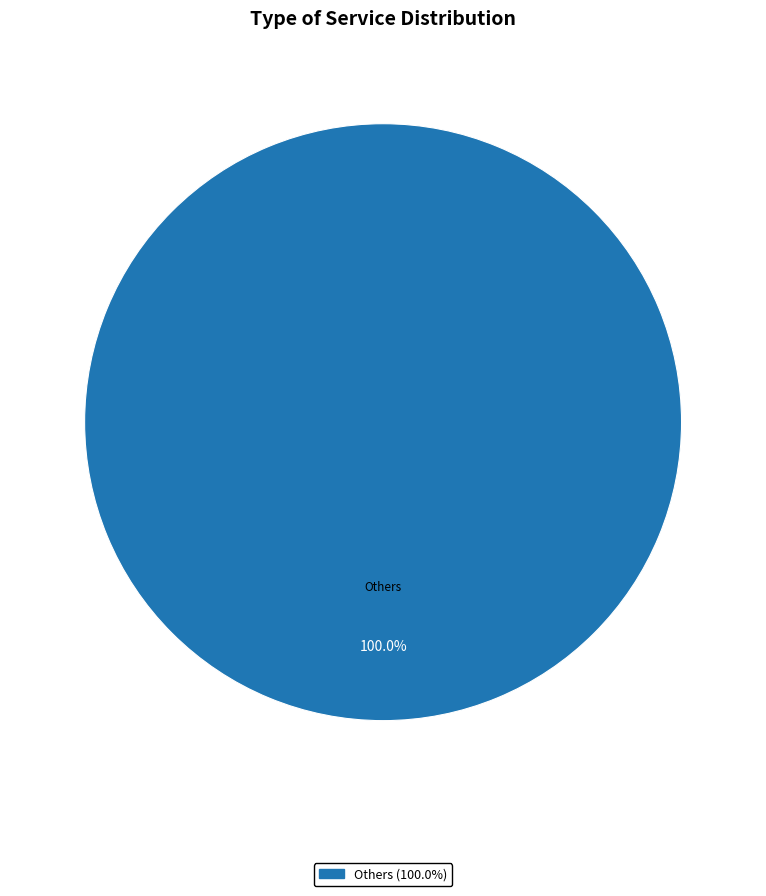

Is there any slice that represents more than half of the pie?

Yes